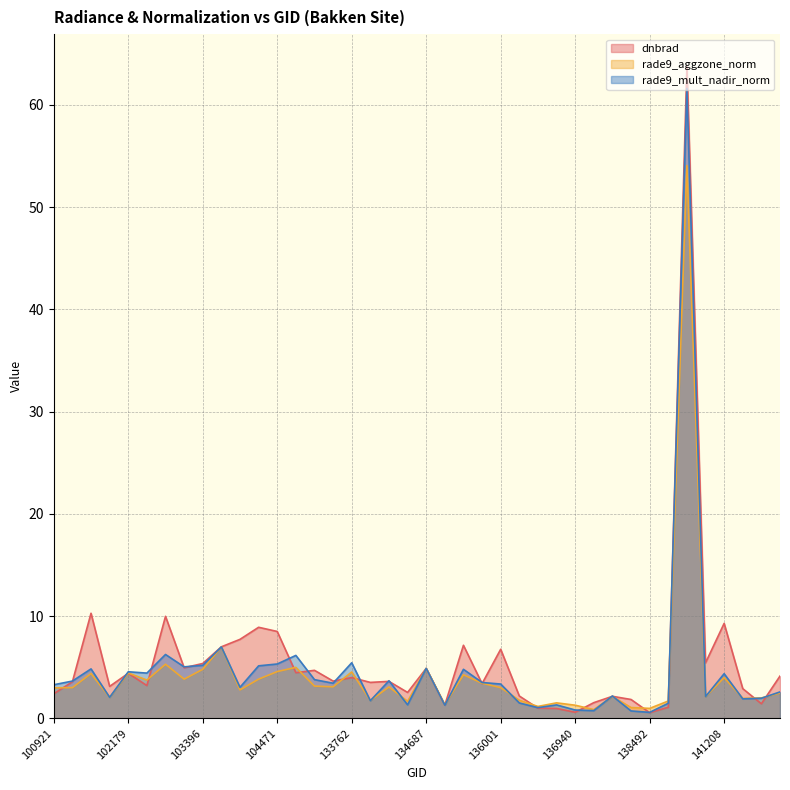

Which series has the largest total across all categories?

dnbrad